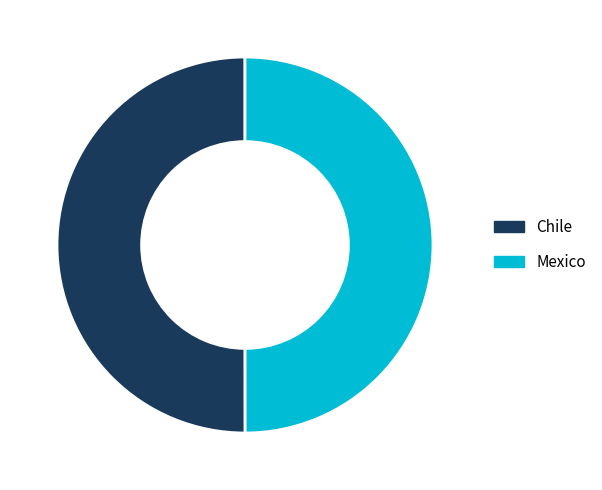

Is it true that Mexico is 43% of the pie?

False